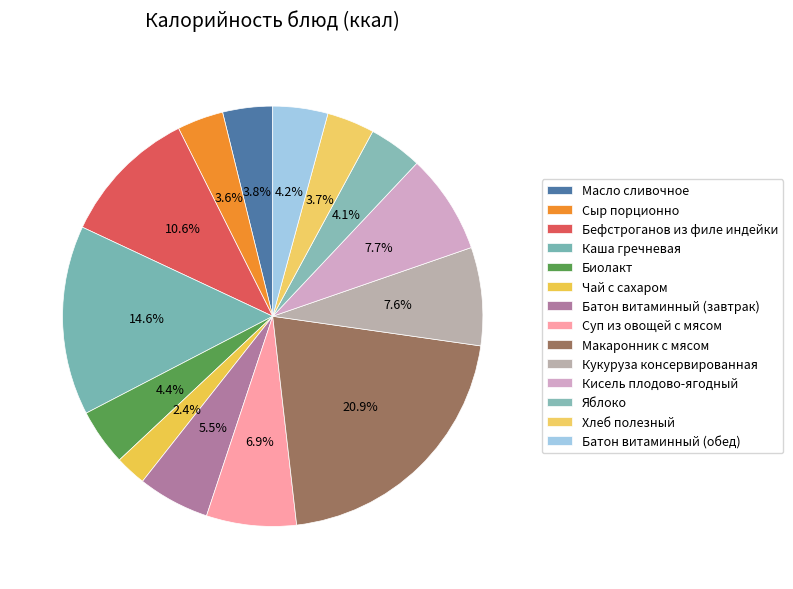

What is the largest slice in the pie chart?

Макаронник с мясом